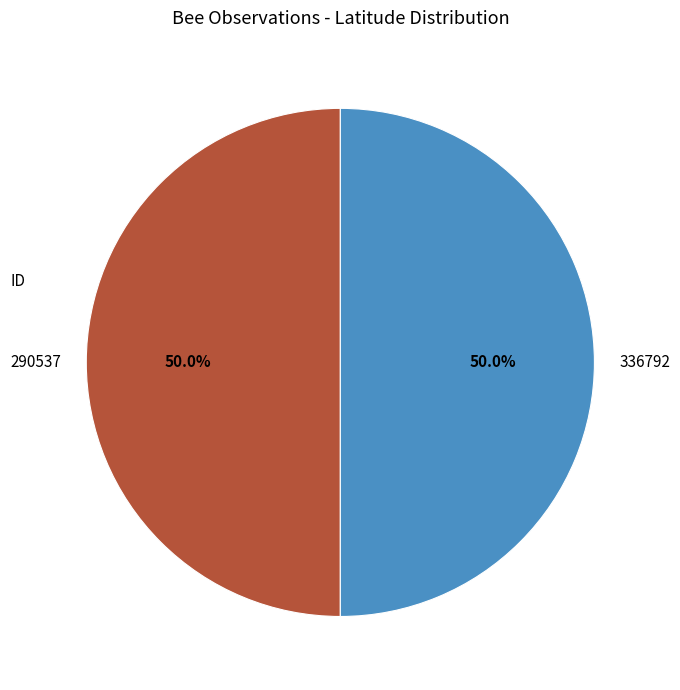

Combined, what portion of the pie is 336792 and 290537?

100.0%